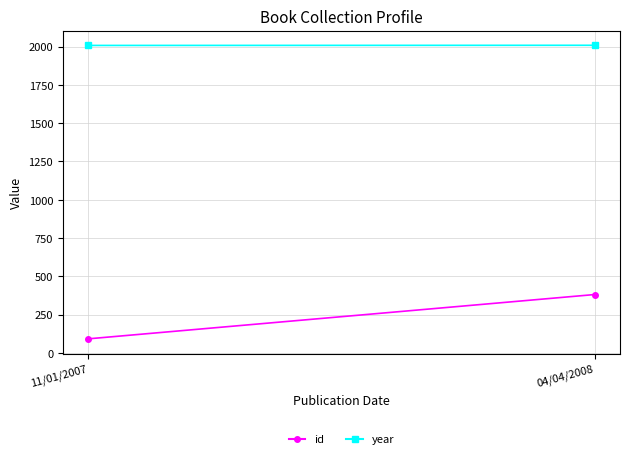

What is the approximate value of id at 11/01/2007, to the nearest 50?

100